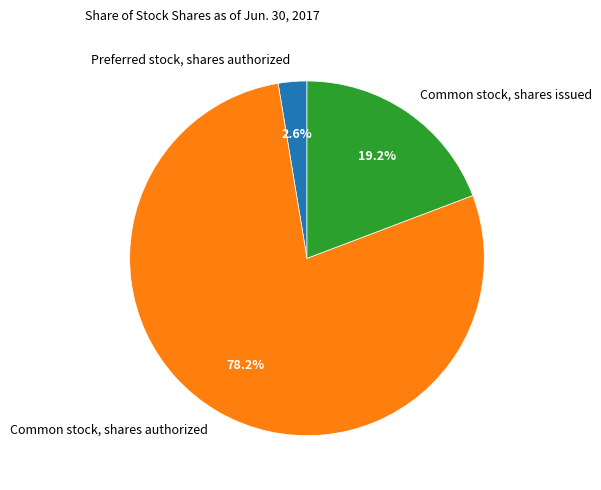

Which slice is the largest?

Common stock, shares authorized